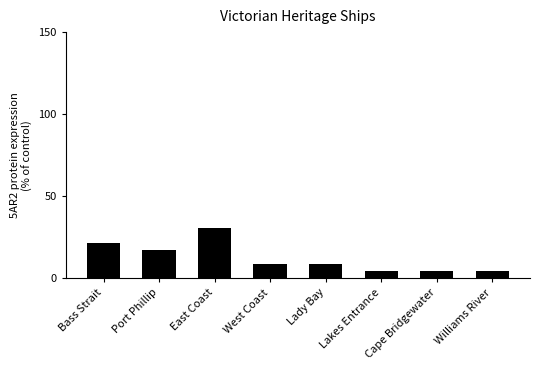

Read the value at Lady Bay.

8.7